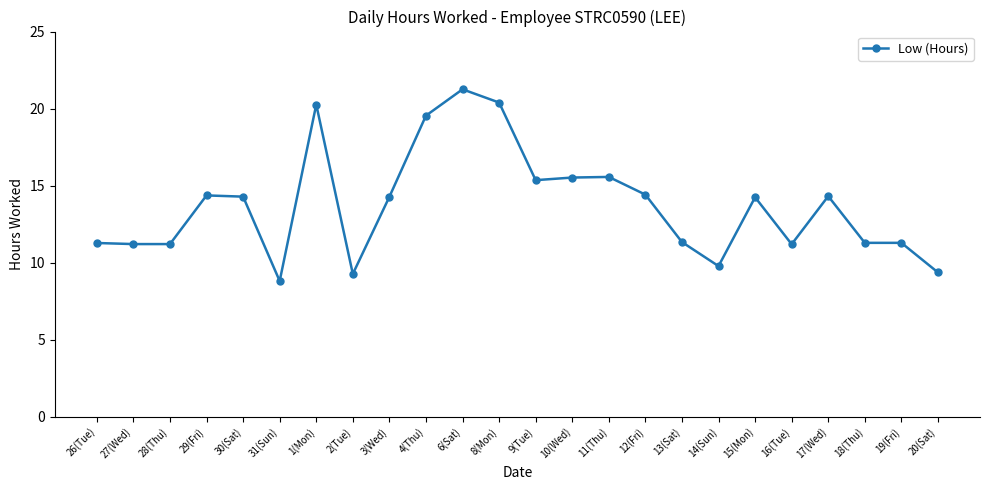

What is the ratio of the value at 2(Tue) to the value at 16(Tue)?

0.8